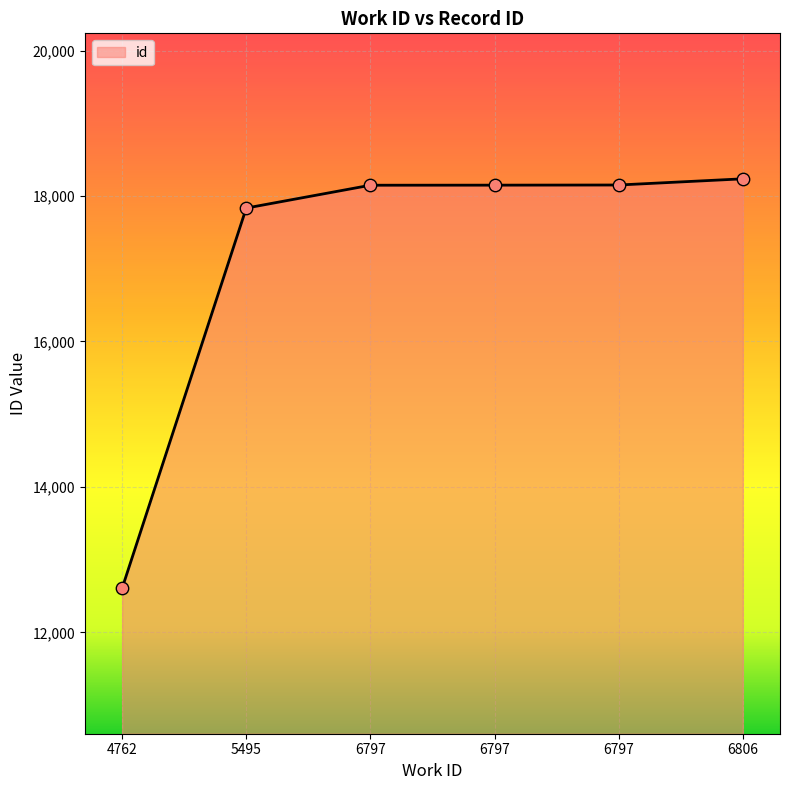

Does the chart have visible grid lines?

Yes